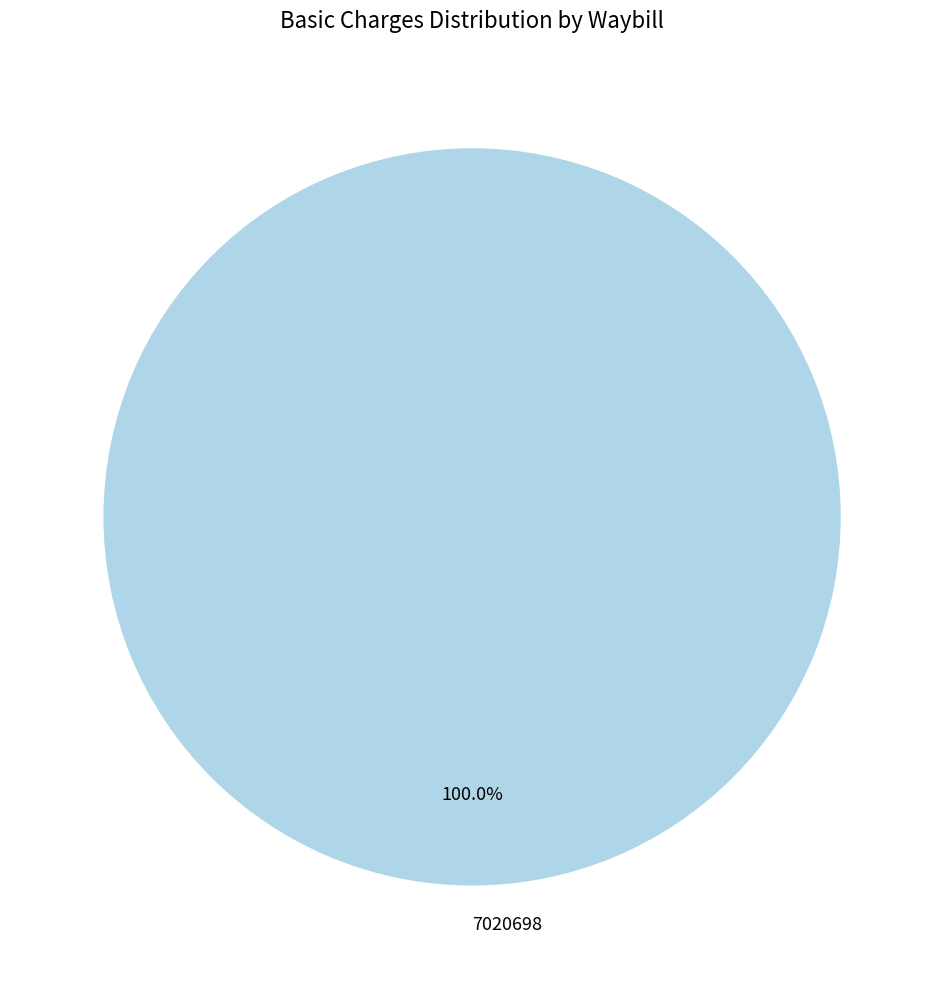

Rank the categories by value from highest to lowest.

7020698